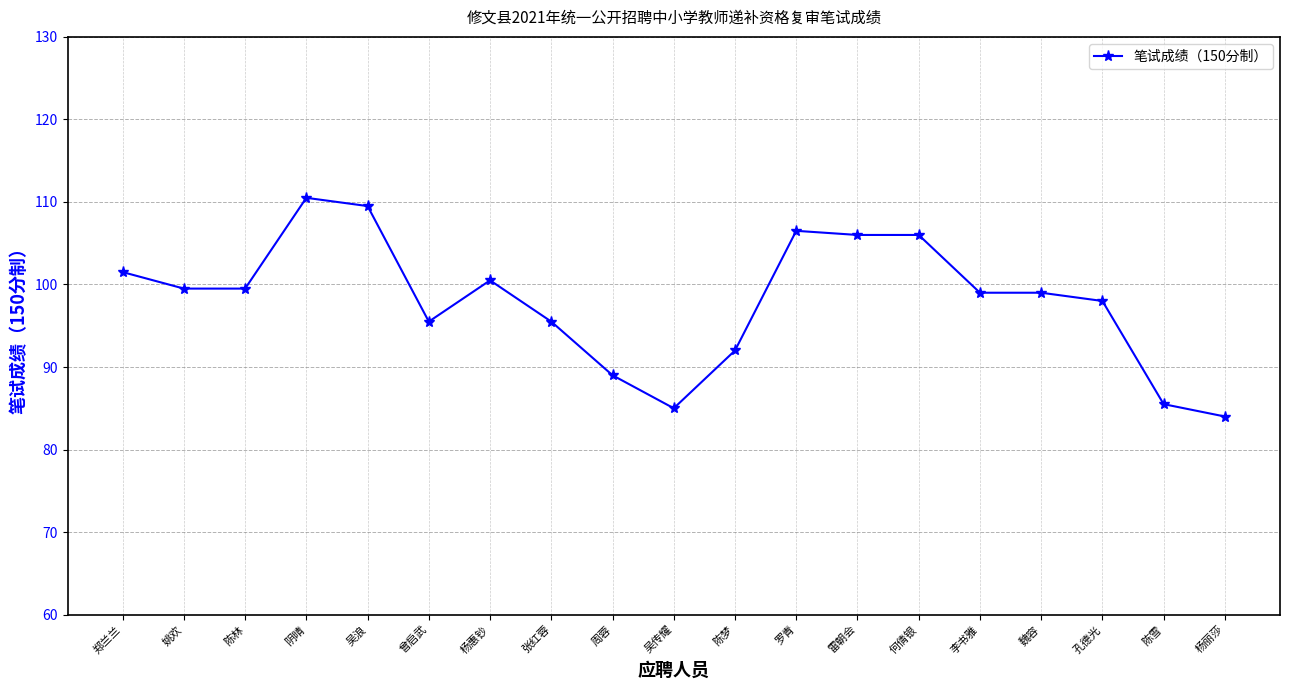

At which category does the data reach its first local peak?

阴晴